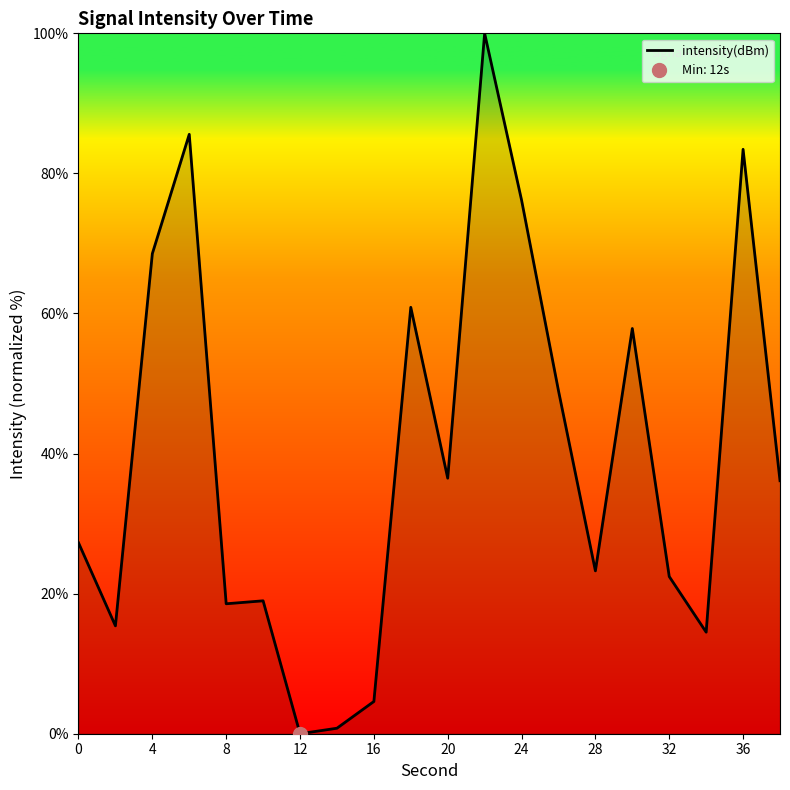

The intensity(dBm) series shows 33.8 at 32. True or false?

False